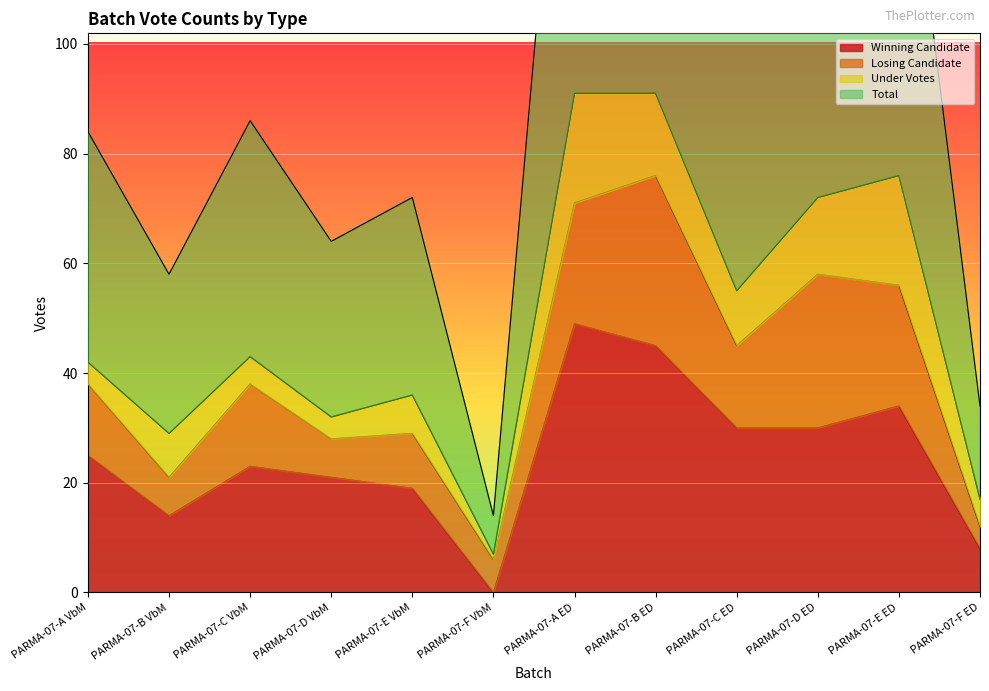

The value of Winning Candidate at PARMA-07-D VbM is 21. True or false?

True